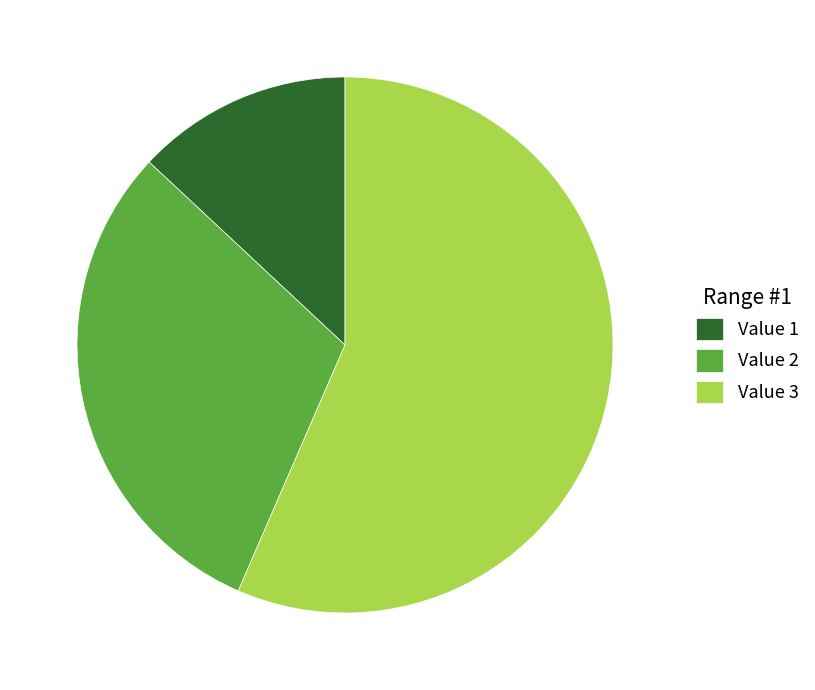

Does Value 3 account for over 50% of the chart?

Yes